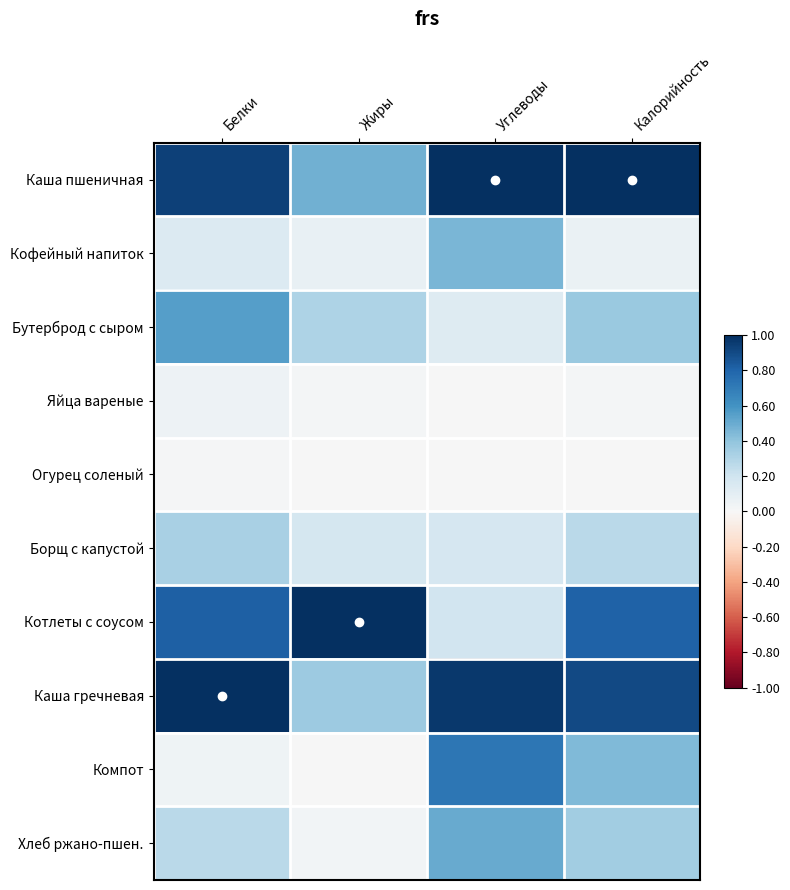

At which category is the sum across all series the highest?

Калорийность